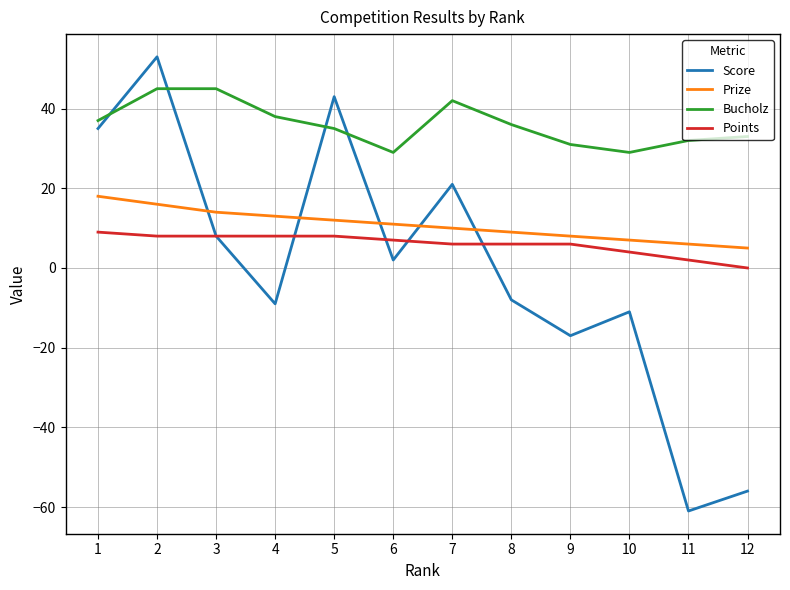

What is the highest value of the Prize series?

18